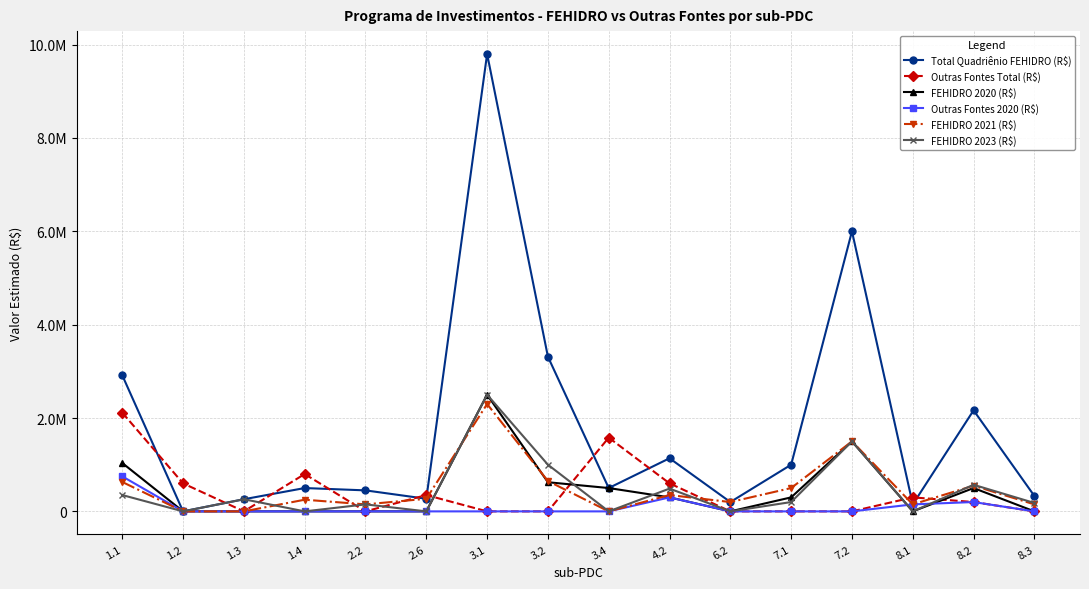

Which category has the highest value across all series?

3.1